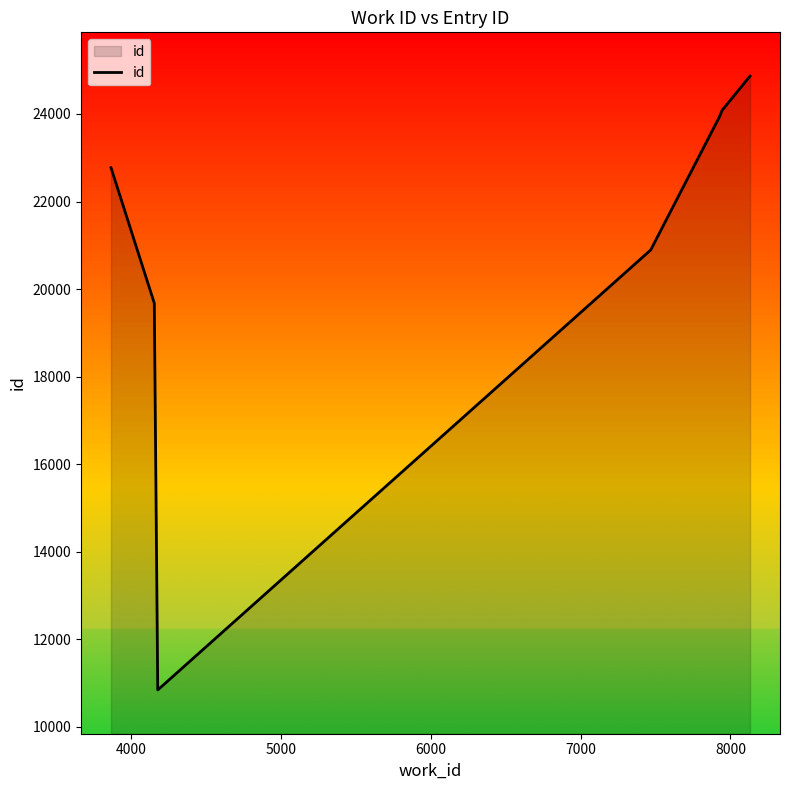

What is the maximum value shown in the chart?

24866